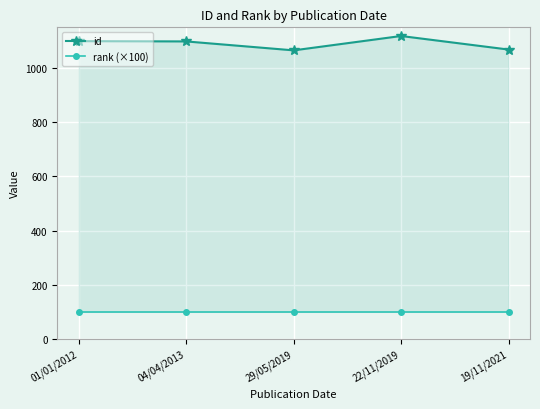

At which label does id reach its peak?

22/11/2019